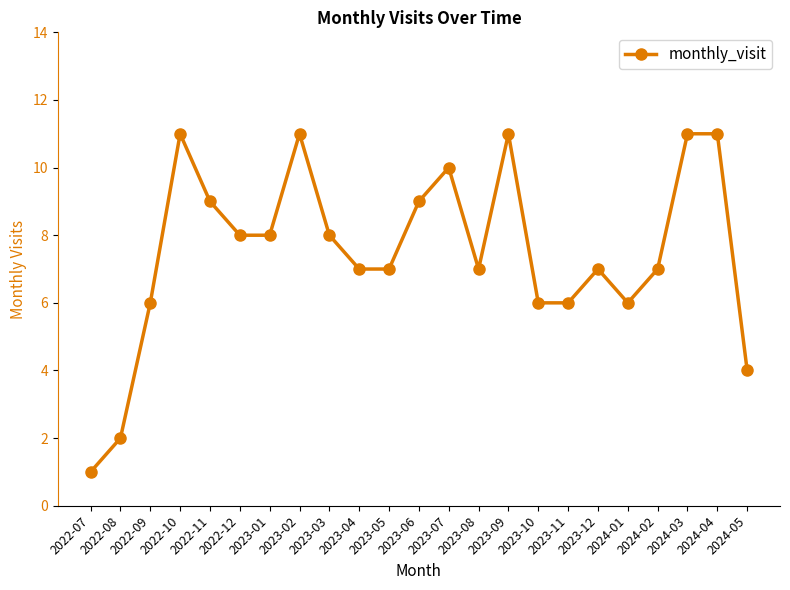

Reading left to right, what are all the values shown in this chart?

2022-07=1	2022-08=2	2022-09=6	2022-10=11	2022-11=9	2022-12=8	2023-01=8	2023-02=11	2023-03=8	2023-04=7	2023-05=7	2023-06=9	2023-07=10	2023-08=7	2023-09=11	2023-10=6	2023-11=6	2023-12=7	2024-01=6	2024-02=7	2024-03=11	2024-04=11	2024-05=4